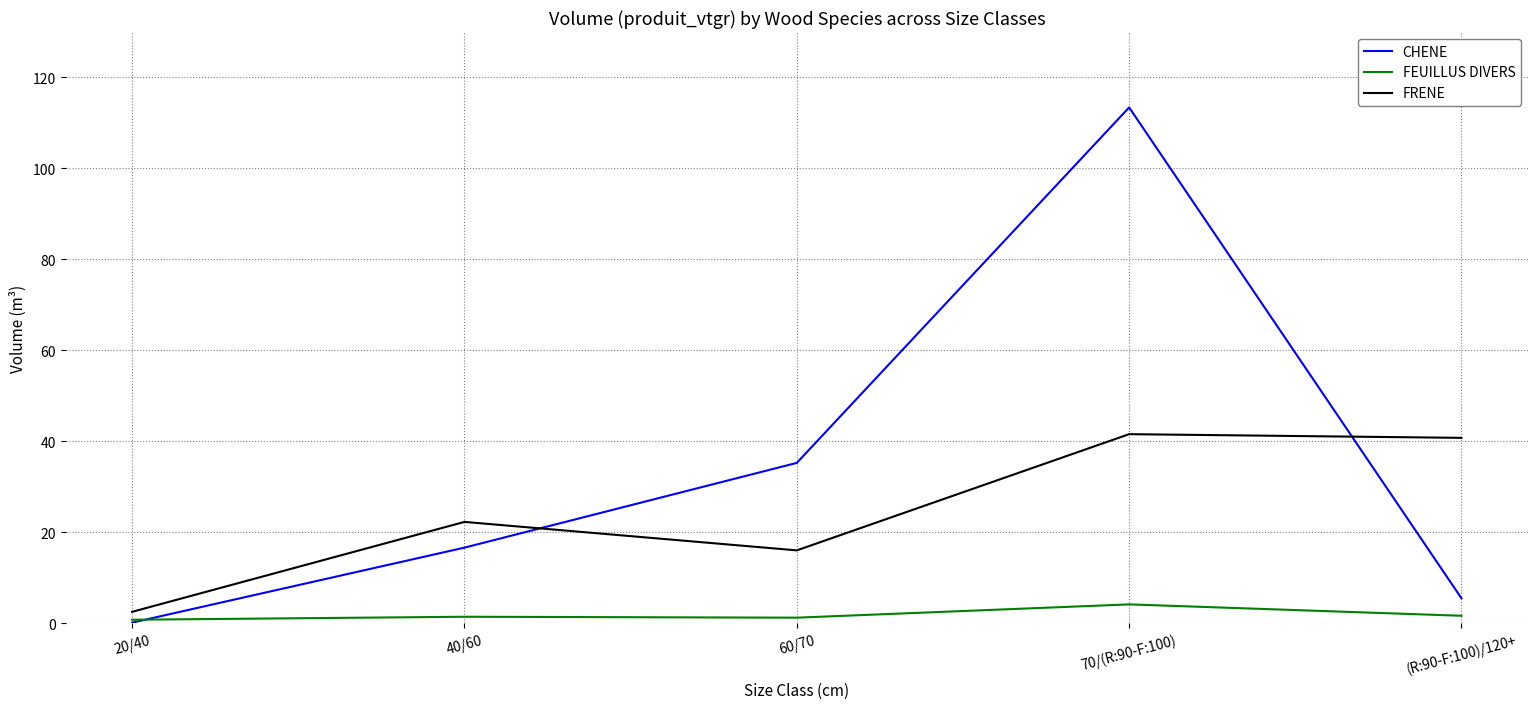

Is it true that FRENE equals 22.3 at 40/60?

True